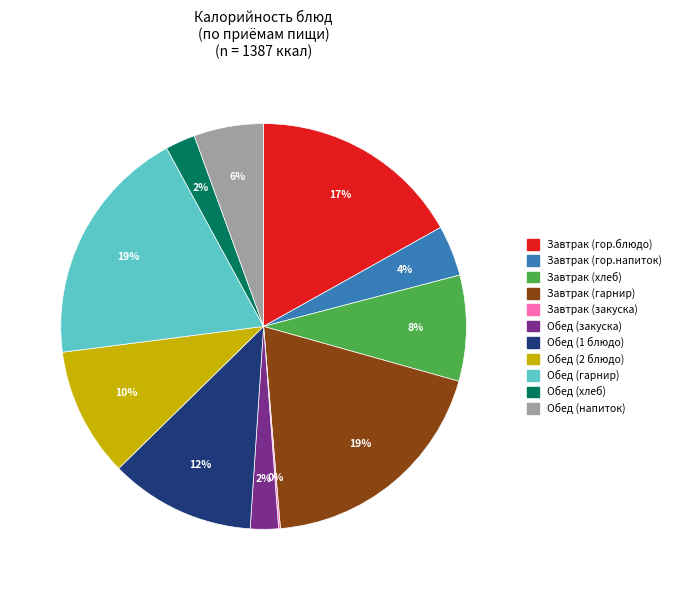

Which has a higher value, Обед (1 блюдо) or Завтрак (гор.блюдо)?

Завтрак (гор.блюдо)